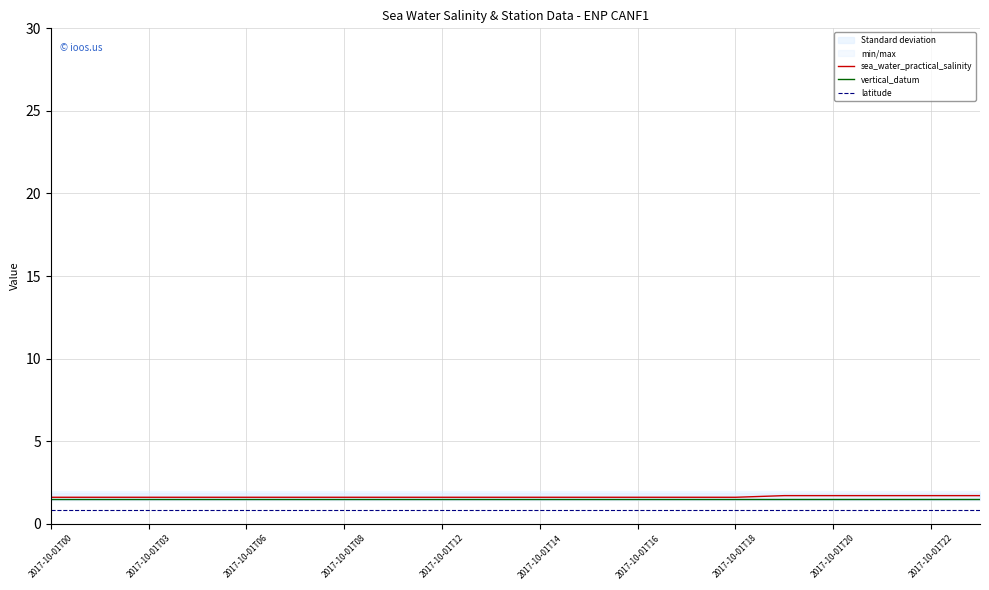

True or false: sea_water_practical_salinity has more than 1 points higher than both neighbors.

False